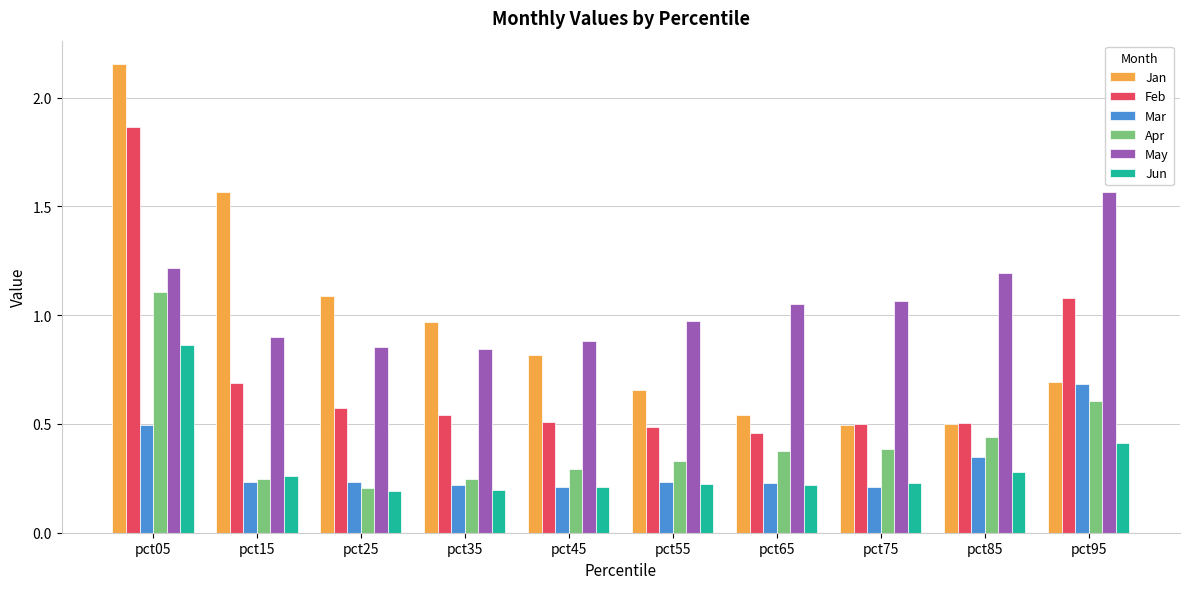

At which category is the sum across all series the highest?

pct05